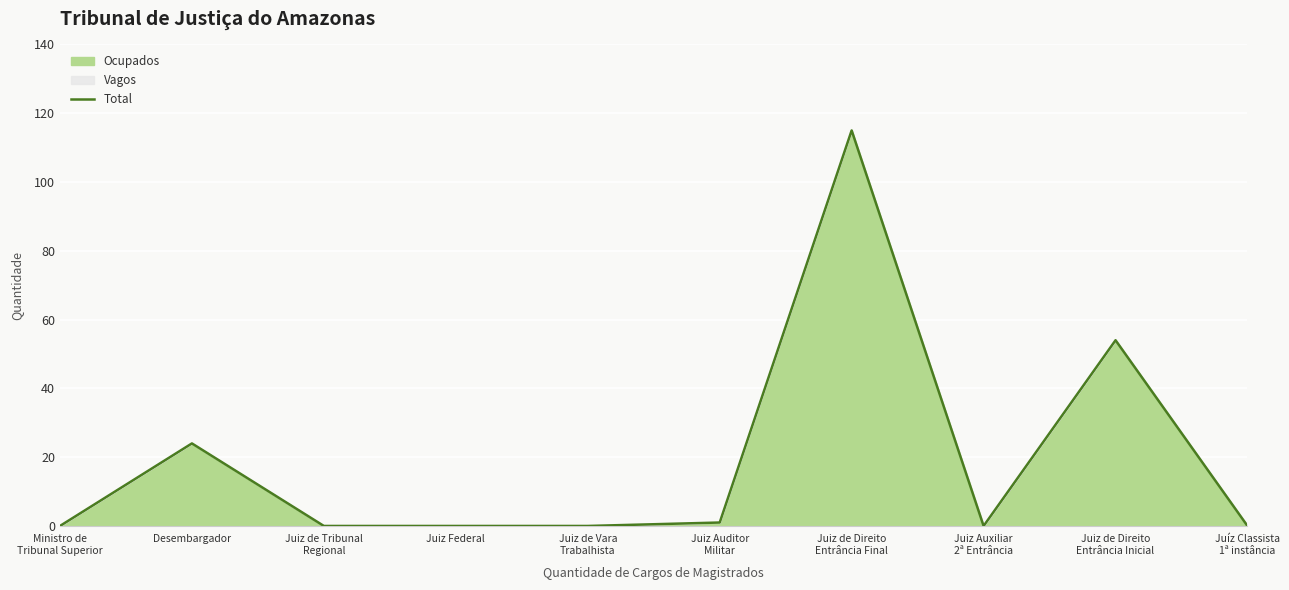

Between Juiz de Tribunal
Regional and Desembargador, which is larger?

Desembargador